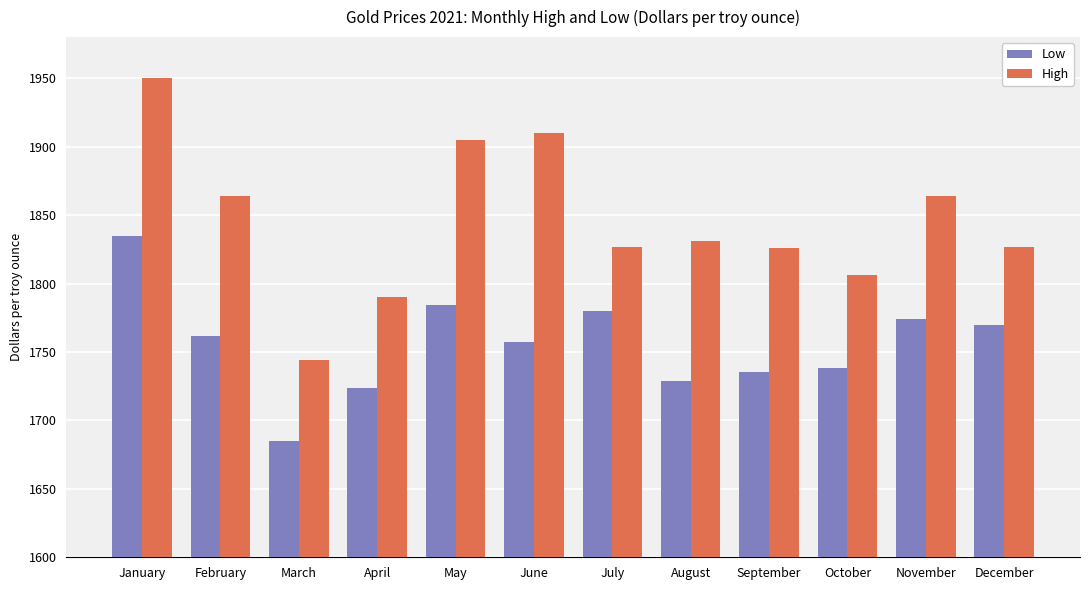

What is the difference between the High values at August and April?

41.0